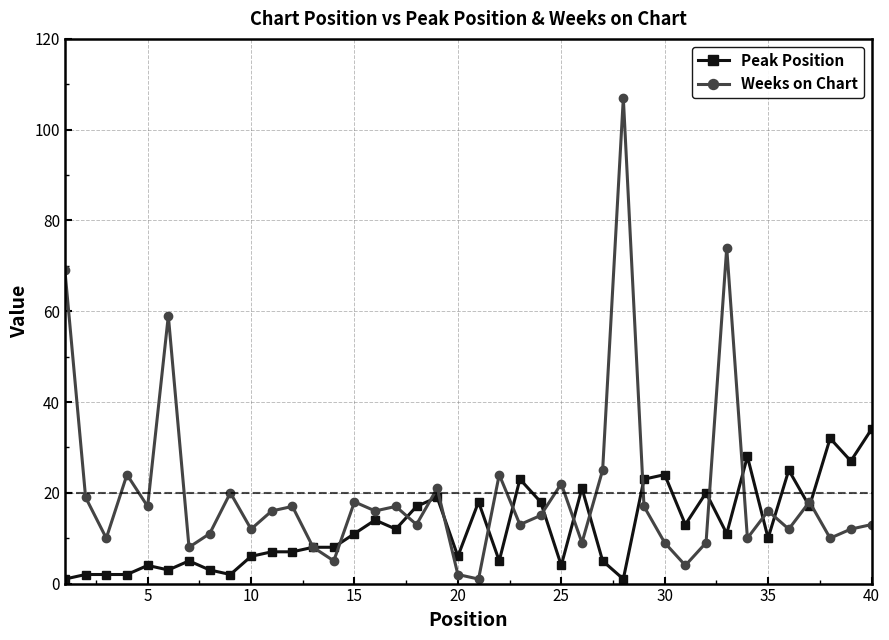

List the series in order of their peak value, highest first.

Weeks on Chart, Peak Position